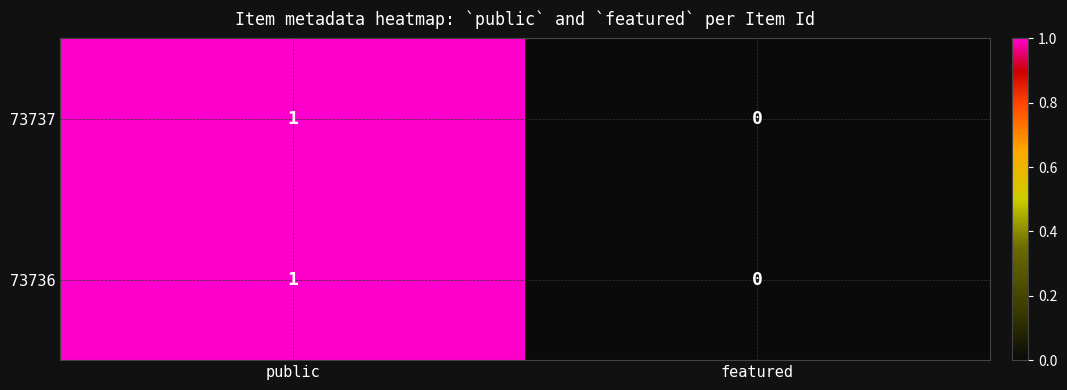

At which label is 73737 closest to 0?

featured